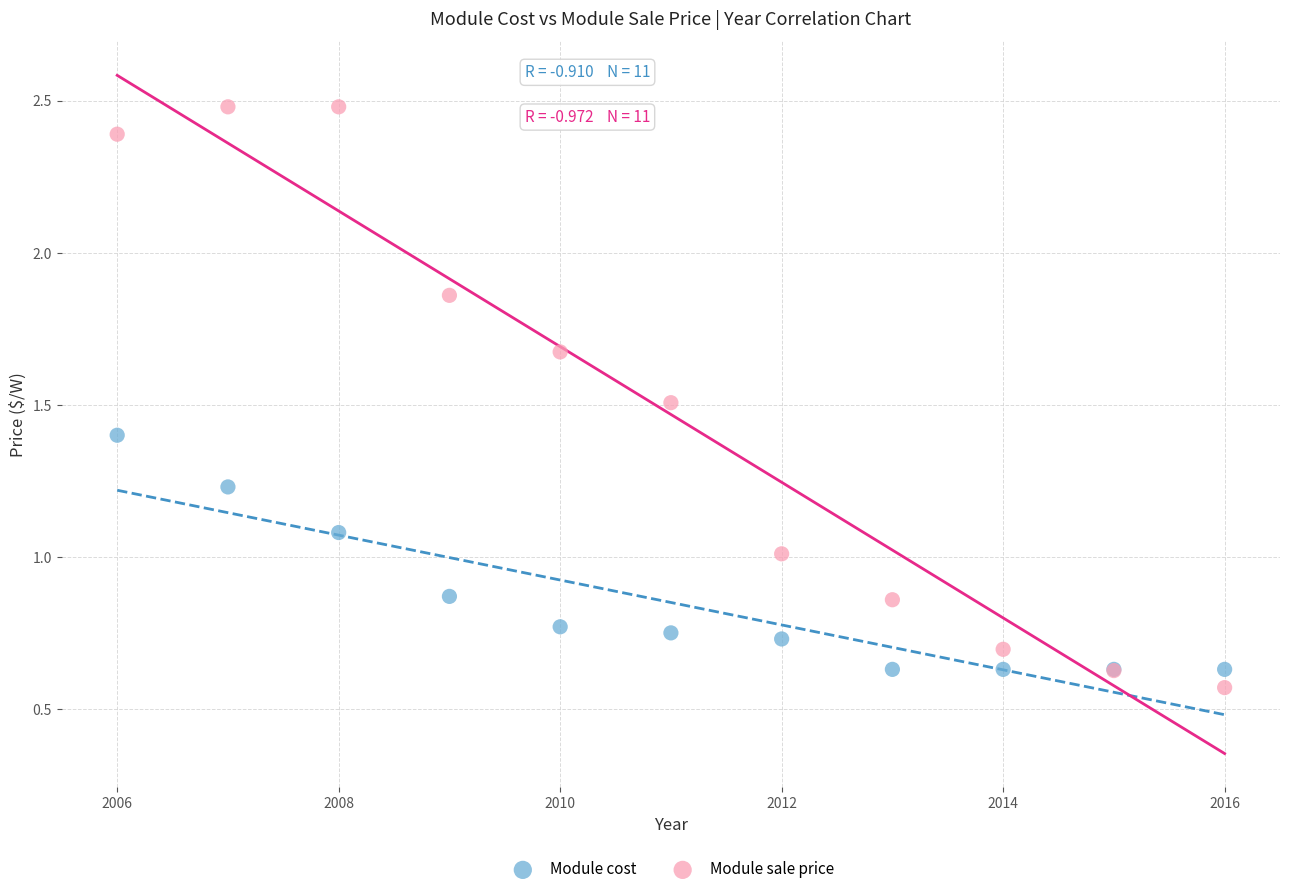

What is the X range (max minus min) for the scatter plot?

10.0